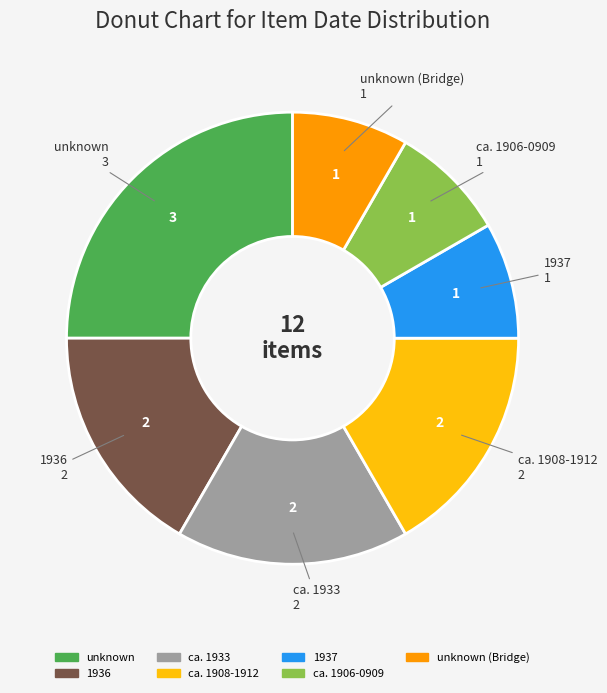

How many segments does this pie chart have?

7